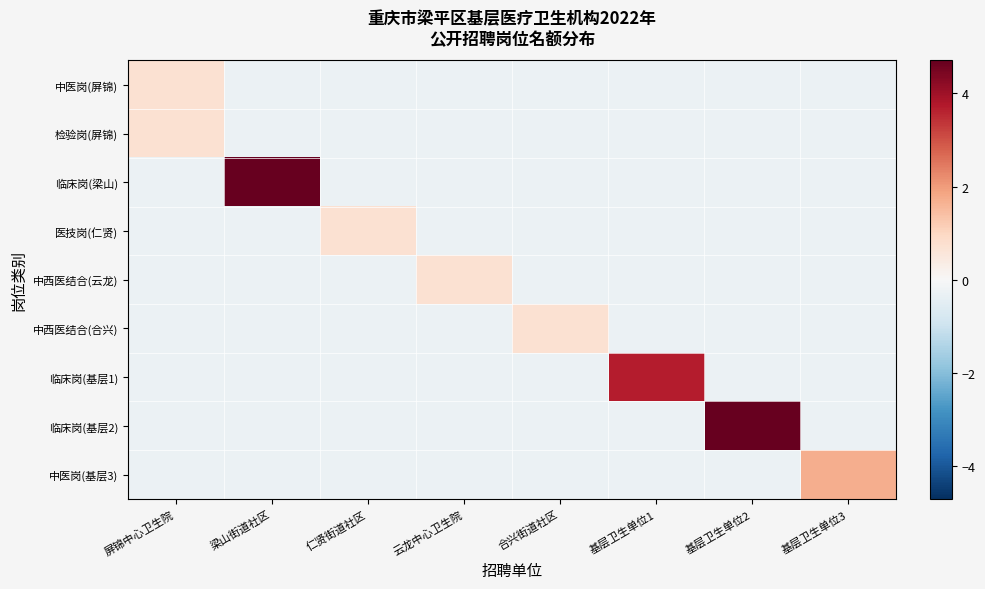

At which category is the sum across all series the highest?

梁山街道社区